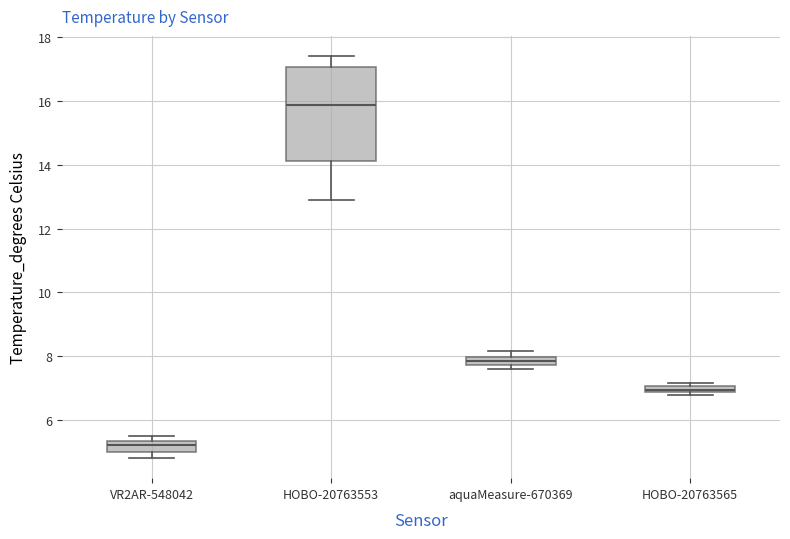

Where is the lower edge of the box for aquaMeasure-670369 on the y-axis? The values are not printed on the chart, so give them approximately, as read against the axis.

7.8